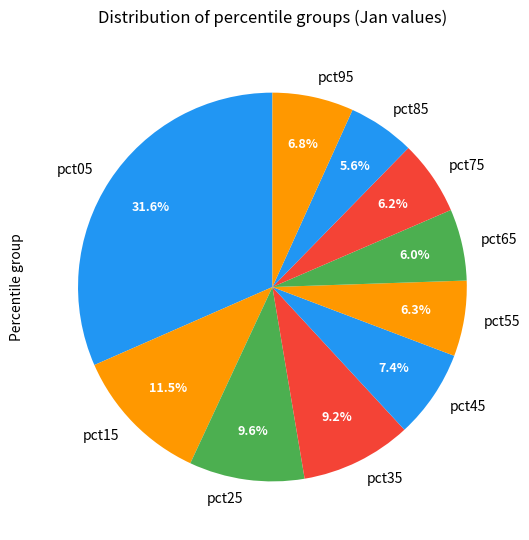

How much of the chart is everything except pct55?

93.7%